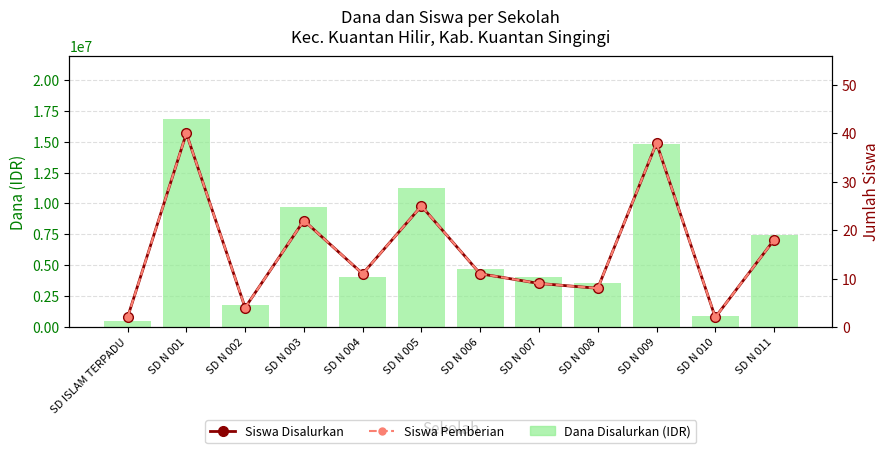

What is the sum of the Dana Disalurkan (IDR) values at SD N 011 and SD N 006?

12150000